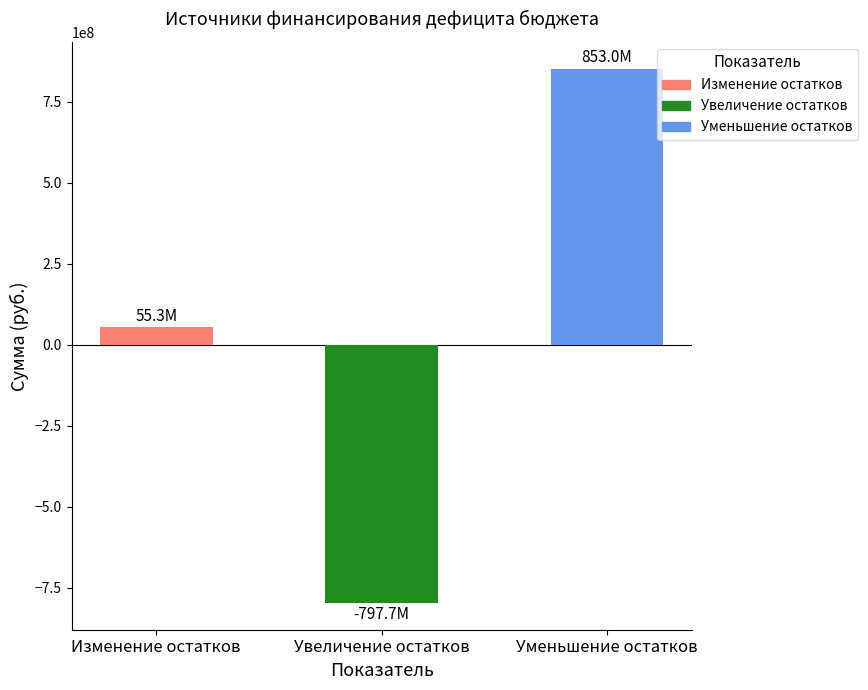

What is the sum of all бюджет субъекта РФ (утверждено) values?

110575978.2